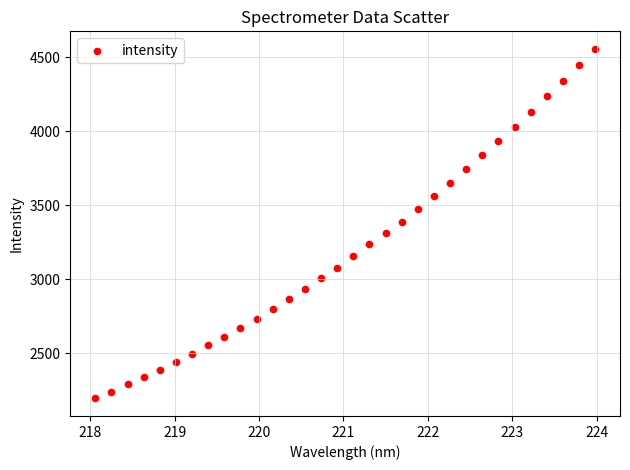

What is the range of Y values (max minus min)?

2361.9